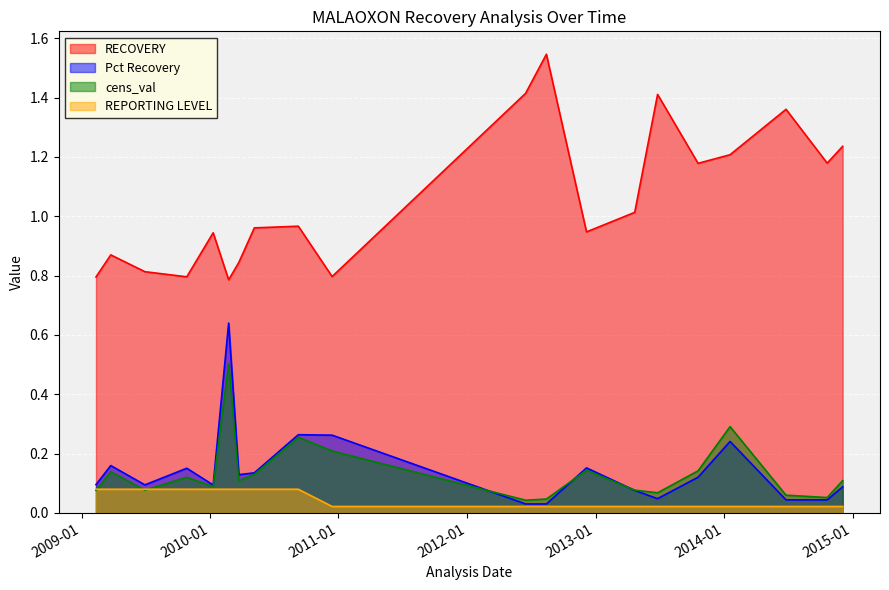

Which series has the largest range (max minus min)?

RECOVERY